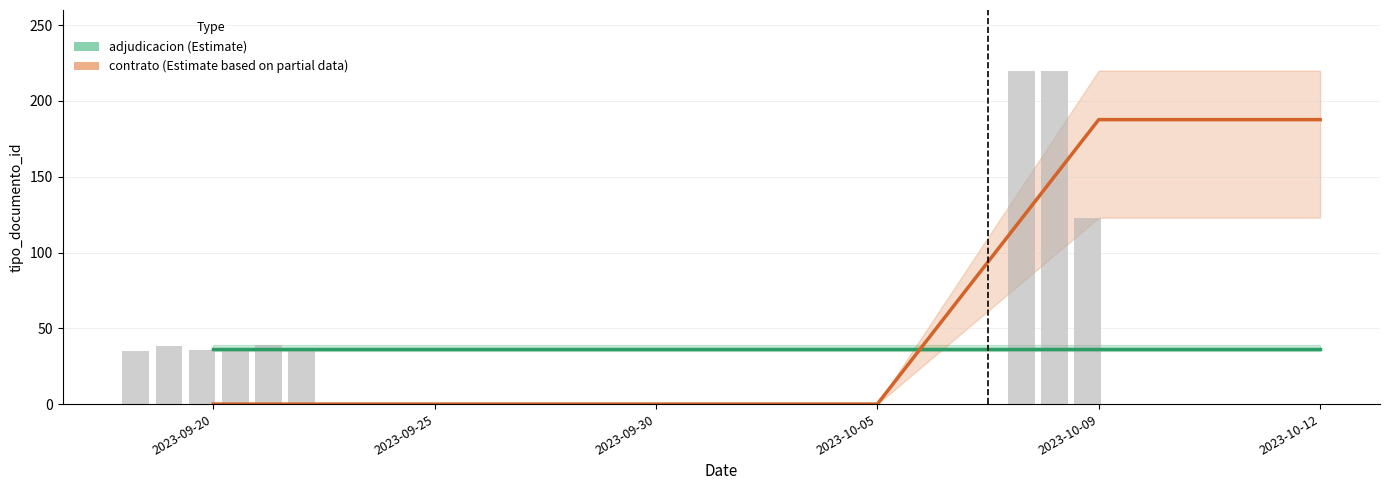

What position from the right is 2023-09-20?

6